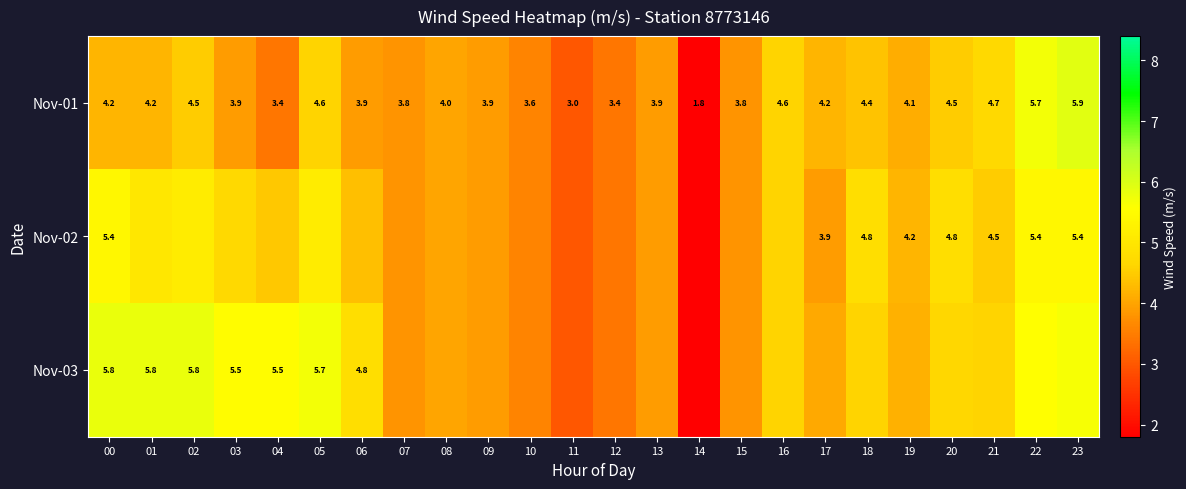

What is the difference between the maximum and minimum values in the Nov-03 series?

4.0